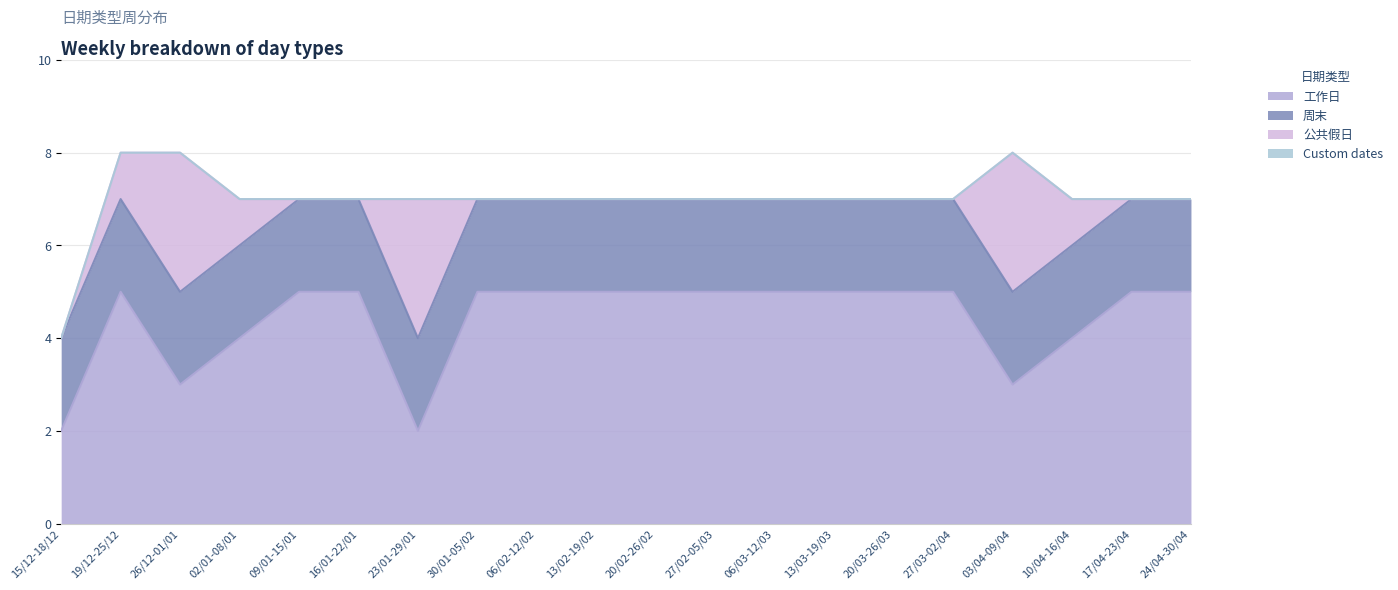

Is the value of 公共假日 at 15/12-18/12 greater than the value of 工作日 at 27/03-02/04?

No